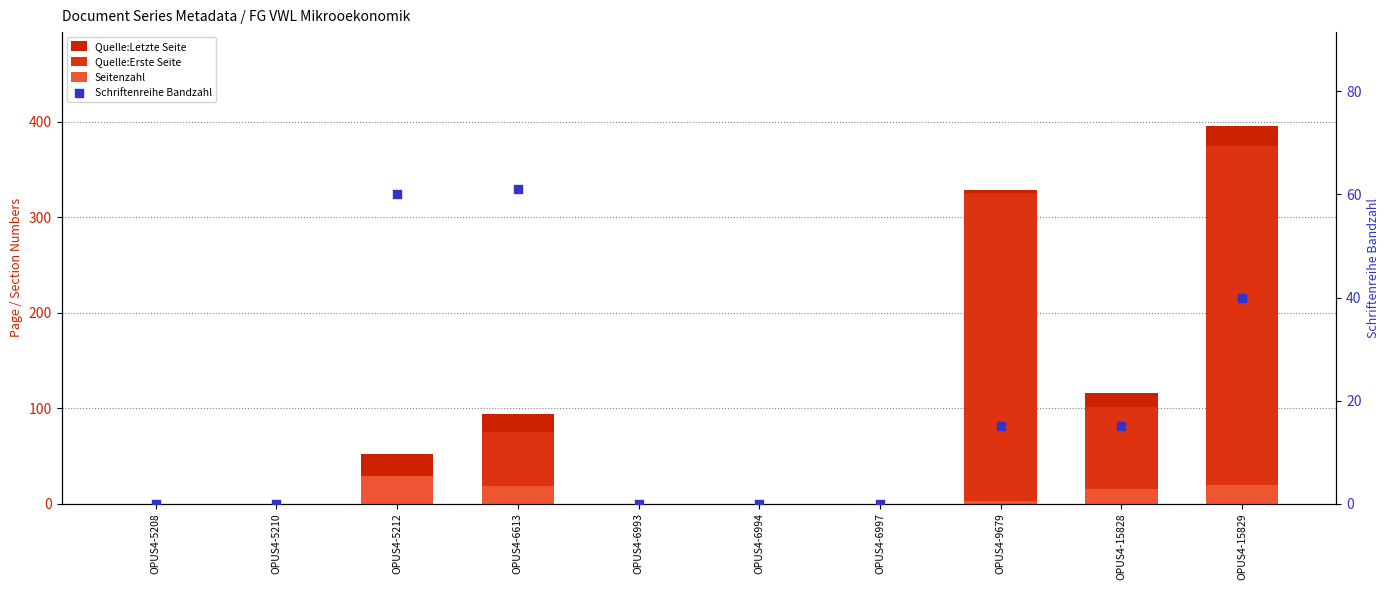

What is the total value across all series at OPUS4-15828?

247